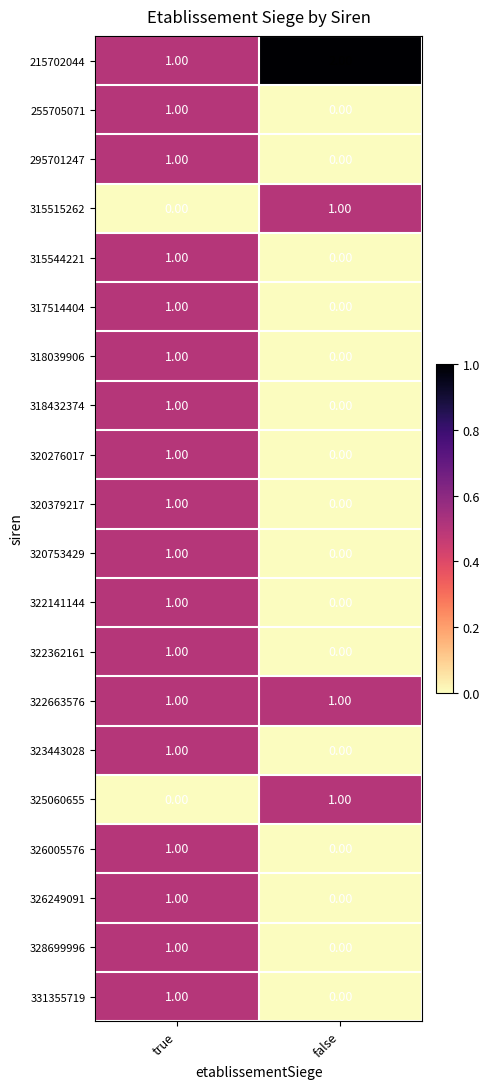

Is the value of 255705071 at true greater than the value of 317514404 at false?

Yes